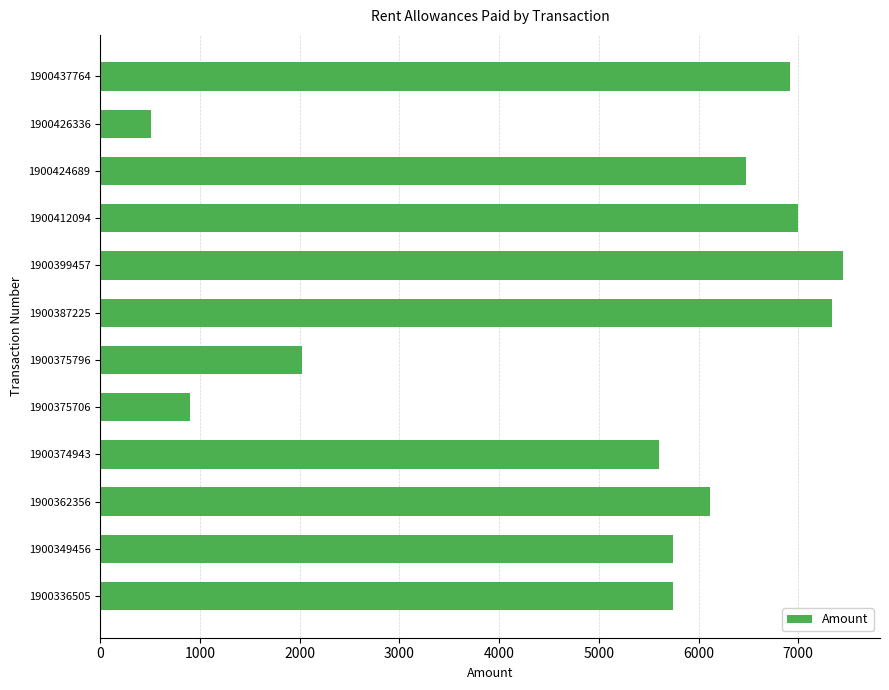

What is the sum of all values?

61803.0